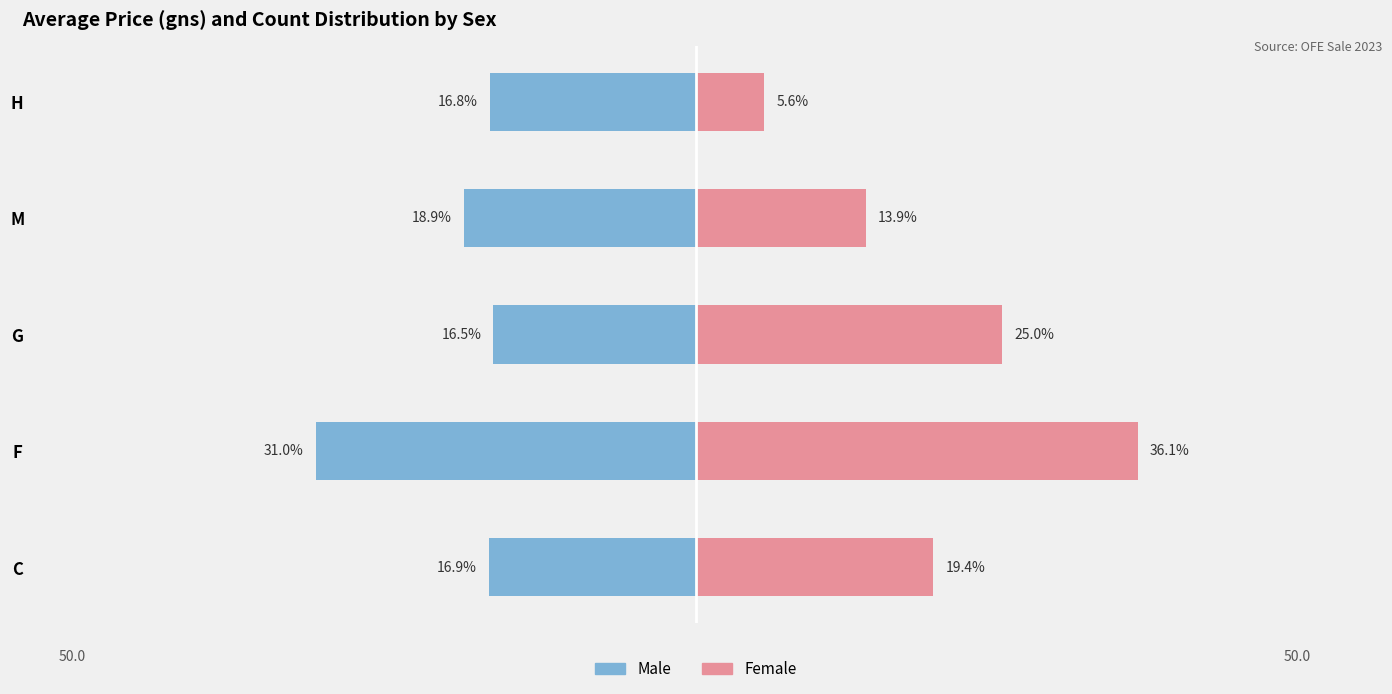

Between F and M, which series saw the biggest shift?

Female (Count %)